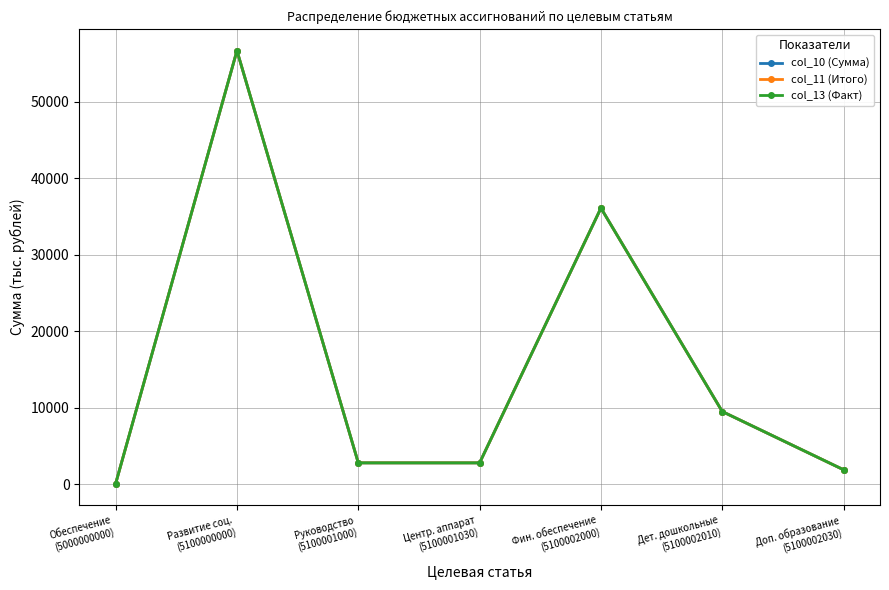

The col_10 (Сумма) series shows 62529.5 at Фин. обеспечение
(5100002000). True or false?

False